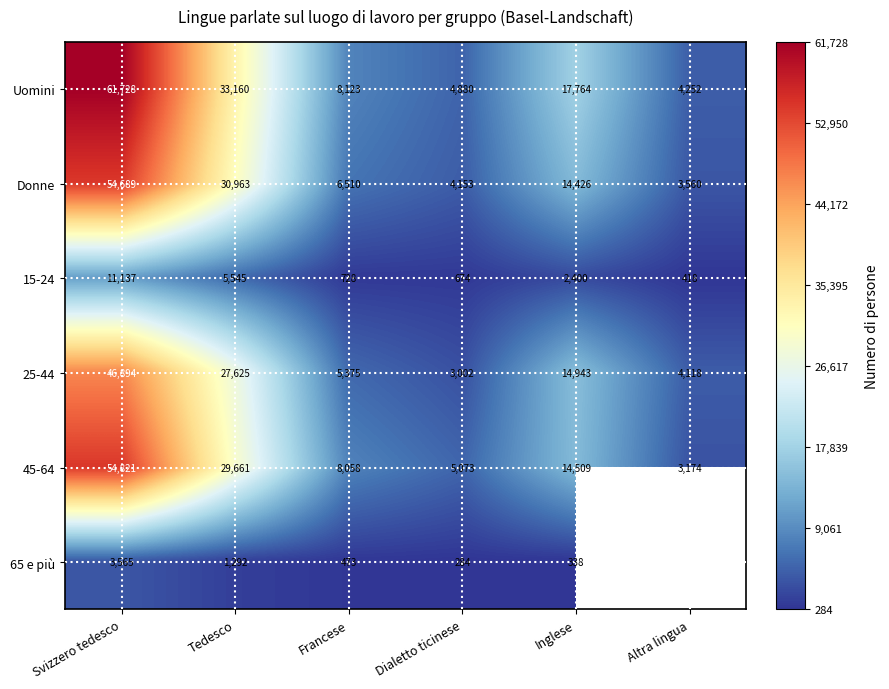

Between Francese and Inglese, which series saw the biggest shift?

Uomini